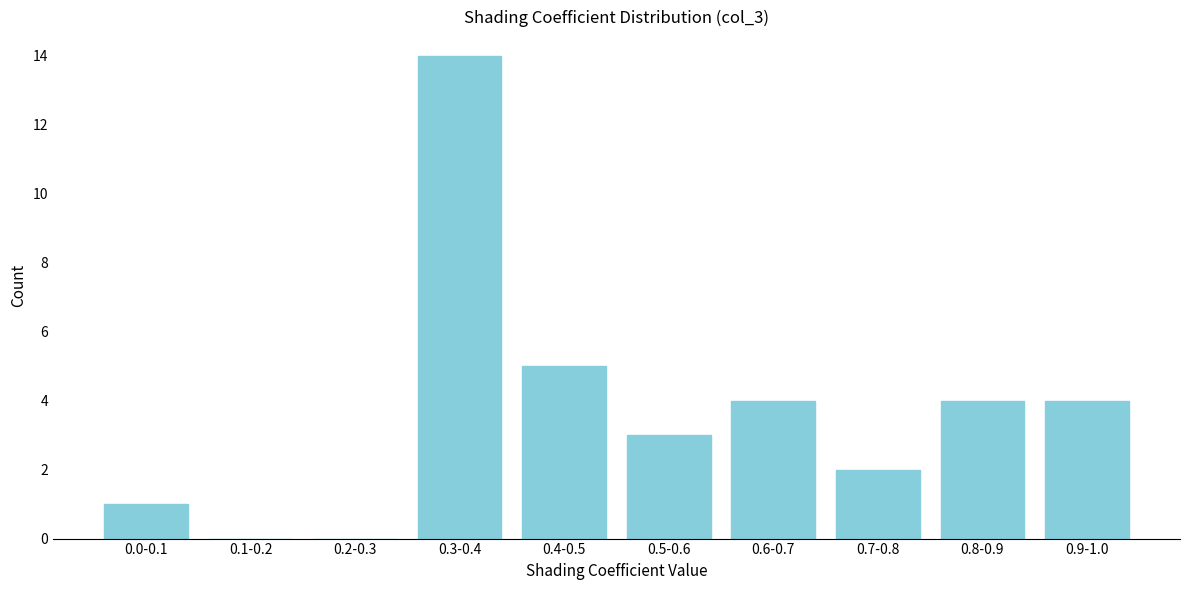

Reading left to right, extract all data points from this chart.

0.0-0.1=1	0.1-0.2=0	0.2-0.3=0	0.3-0.4=14	0.4-0.5=5	0.5-0.6=3	0.6-0.7=4	0.7-0.8=2	0.8-0.9=4	0.9-1.0=4